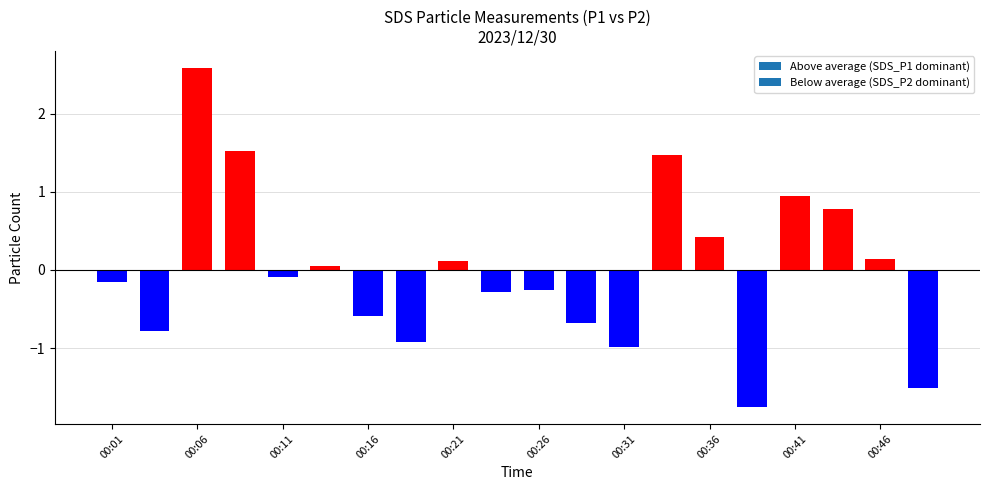

What is the maximum value shown in the chart?

2.6